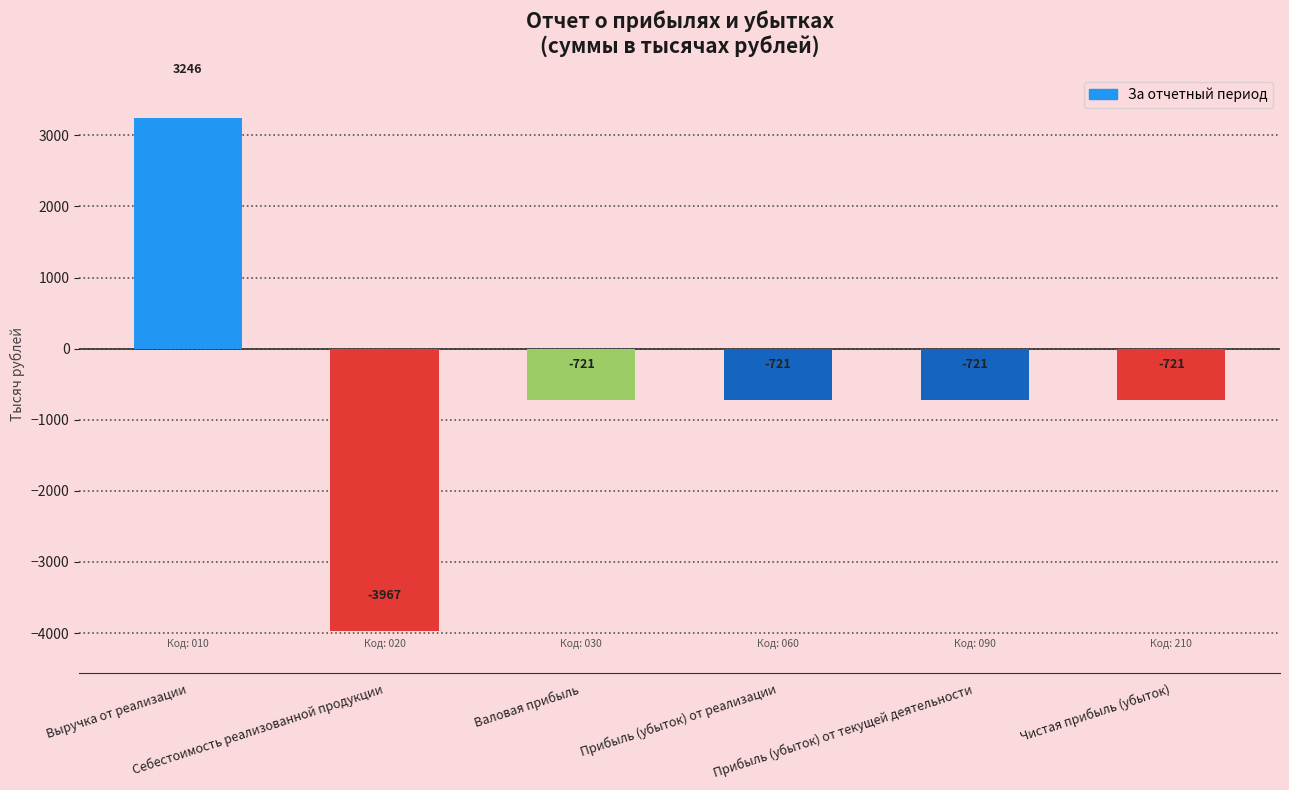

The value at Себестоимость реализованной продукции is -5391. True or false?

False